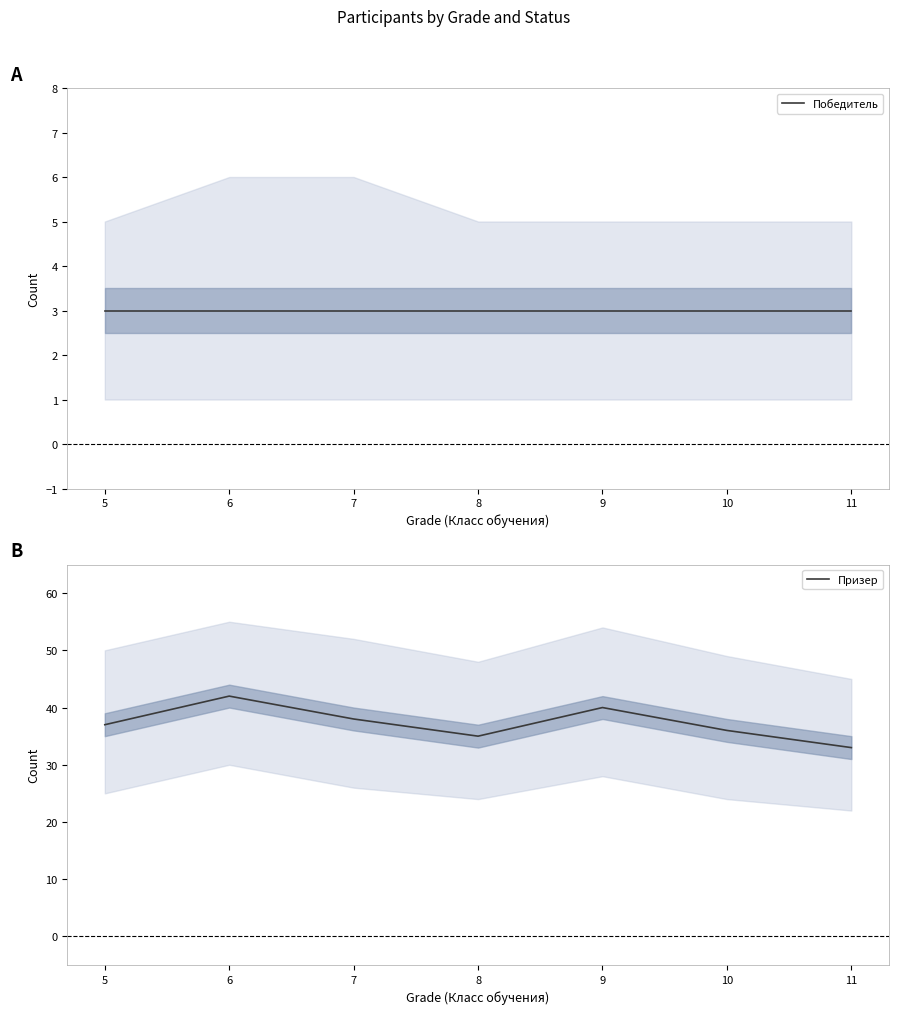

Which series has the largest range (max minus min)?

Призер